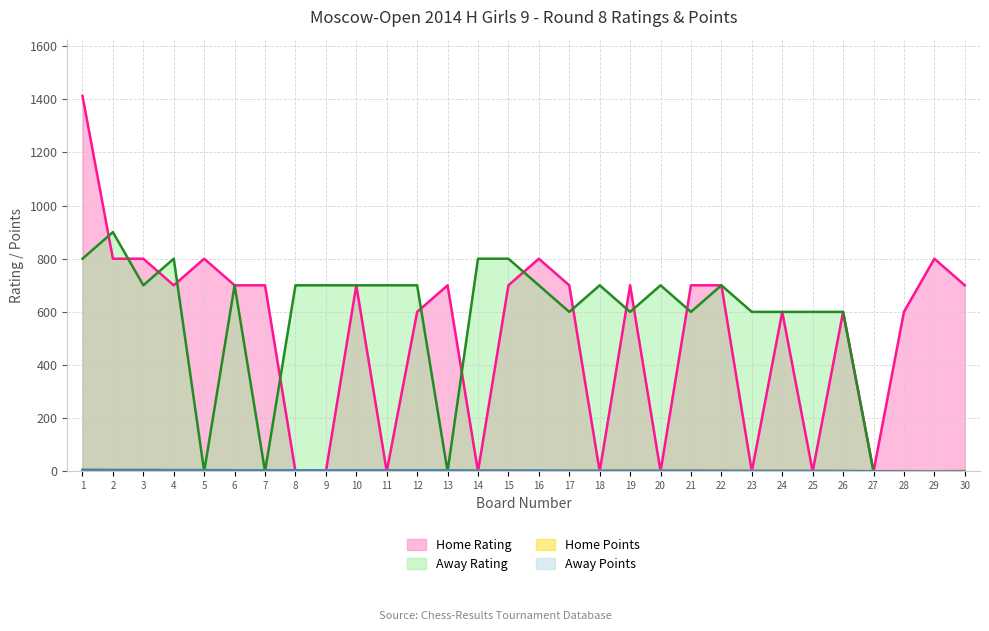

How many values in Away Rating are above zero?

23